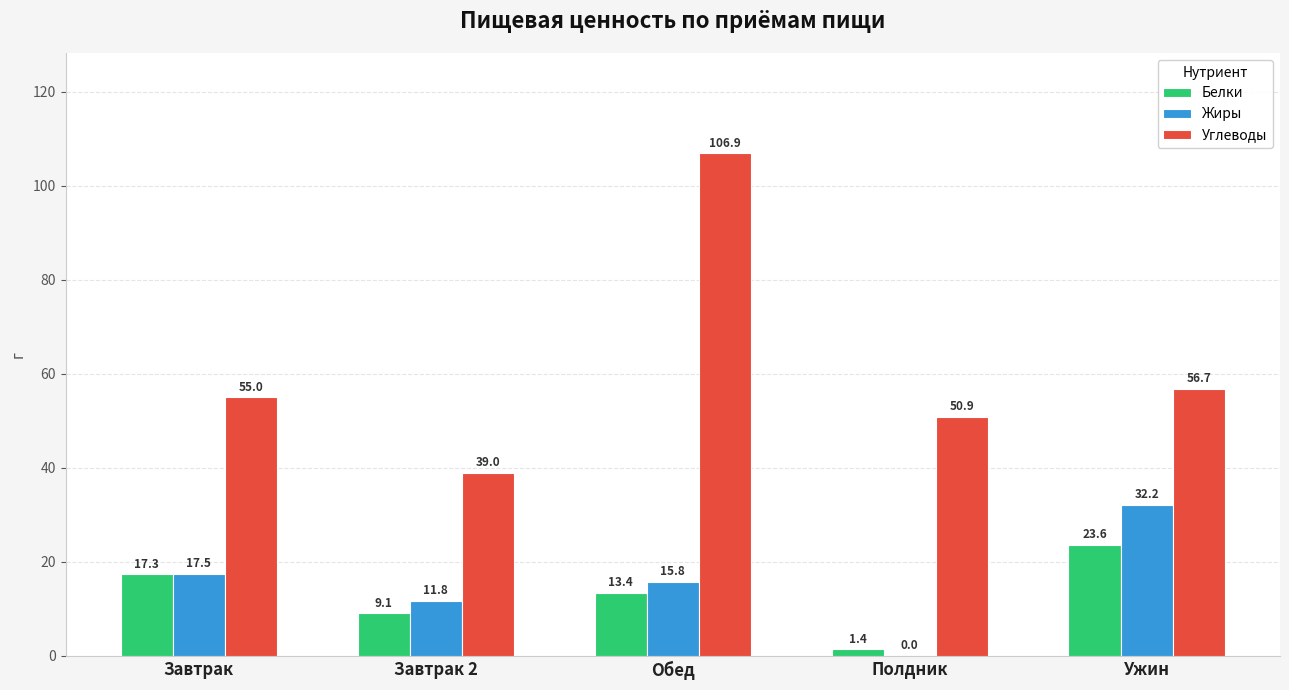

Which series has the widest spread of values?

Углеводы